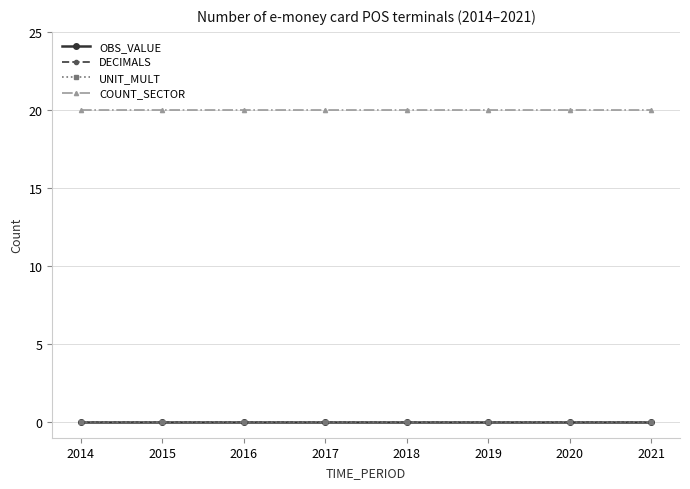

Does the chart have visible grid lines?

Yes